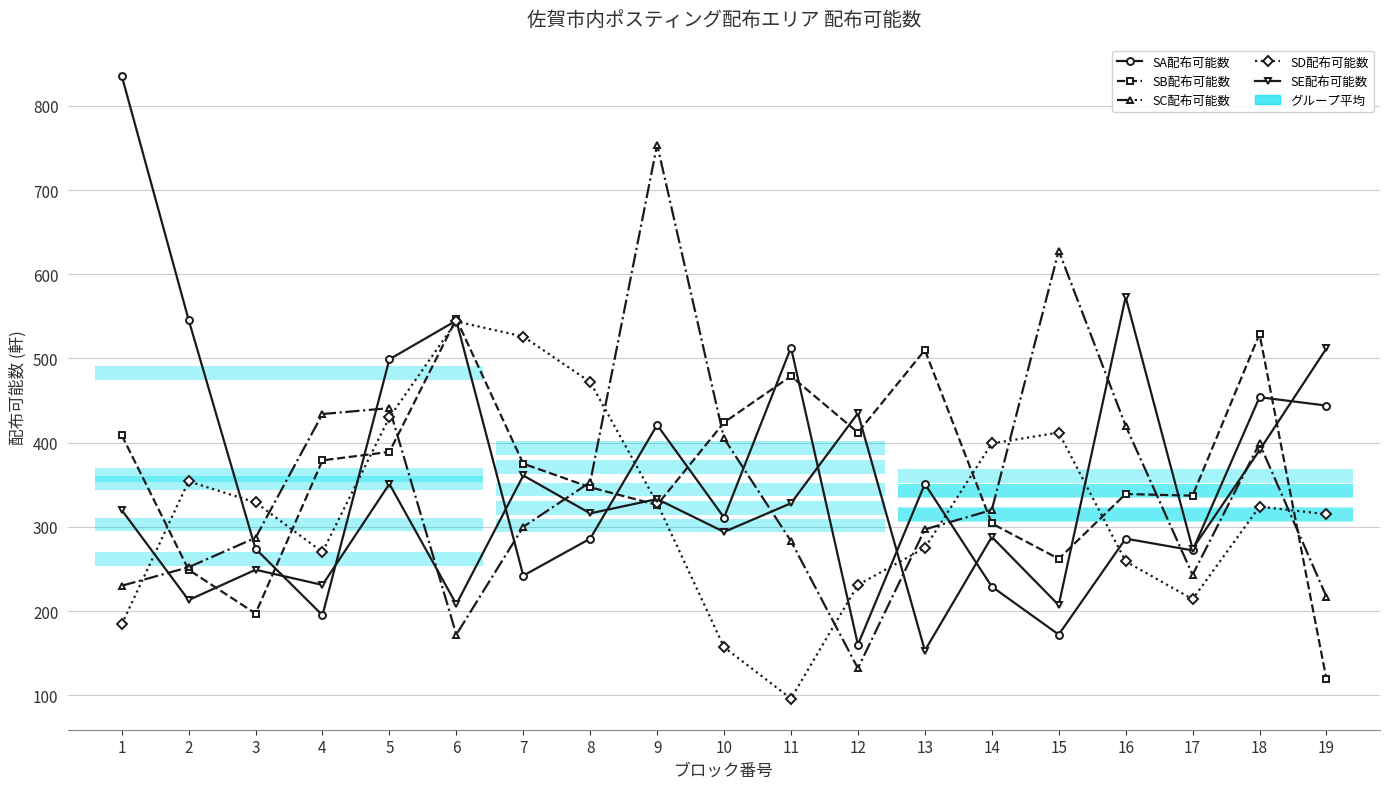

Reading left to right, list all the values displayed in this chart.

SA配布可能数: 1=836	2=546	3=274	4=195	5=499	6=545	7=242	8=286	9=421	10=311	11=513	12=160	13=351	14=229	15=172	16=286	17=272	18=454	19=444
SB配布可能数: 1=409	2=249	3=197	4=379	5=389	6=547	7=375	8=347	9=326	10=424	11=479	12=412	13=510	14=304	15=262	16=339	17=337	18=529	19=119
SC配布可能数: 1=230	2=252	3=287	4=434	5=441	6=172	7=300	8=353	9=754	10=405	11=283	12=132	13=297	14=320	15=628	16=420	17=243	18=399	19=217
SD配布可能数: 1=184	2=354	3=329	4=270	5=430	6=544	7=526	8=472	9=328	10=157	11=96	12=231	13=275	14=399	15=412	16=259	17=214	18=324	19=315
SE配布可能数: 1=320	2=213	3=249	4=231	5=351	6=208	7=361	8=316	9=333	10=294	11=328	12=435	13=153	14=288	15=207	16=573	17=274	18=391	19=512